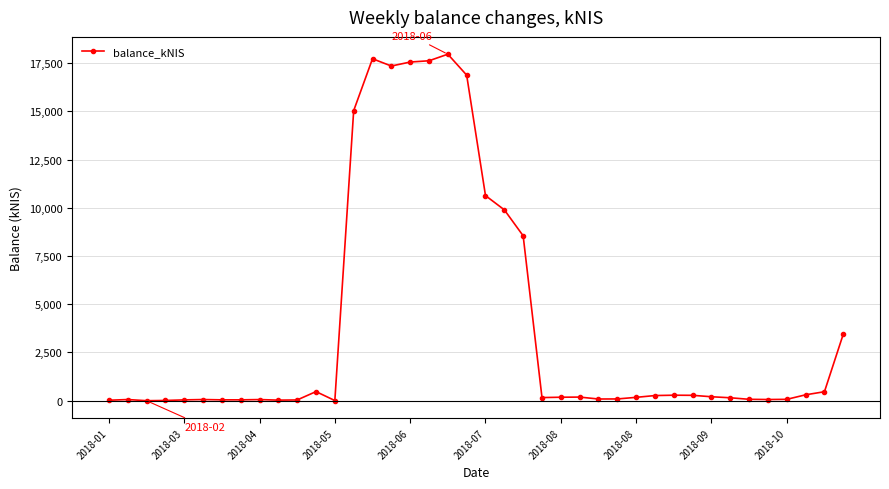

What is the value of the 22nd point from the left?

9894.5